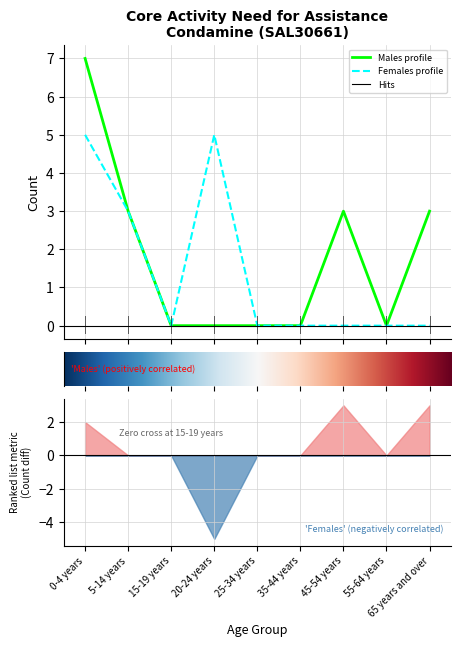

Which has a higher value, 15-19 years or 55-64 years?

15-19 years